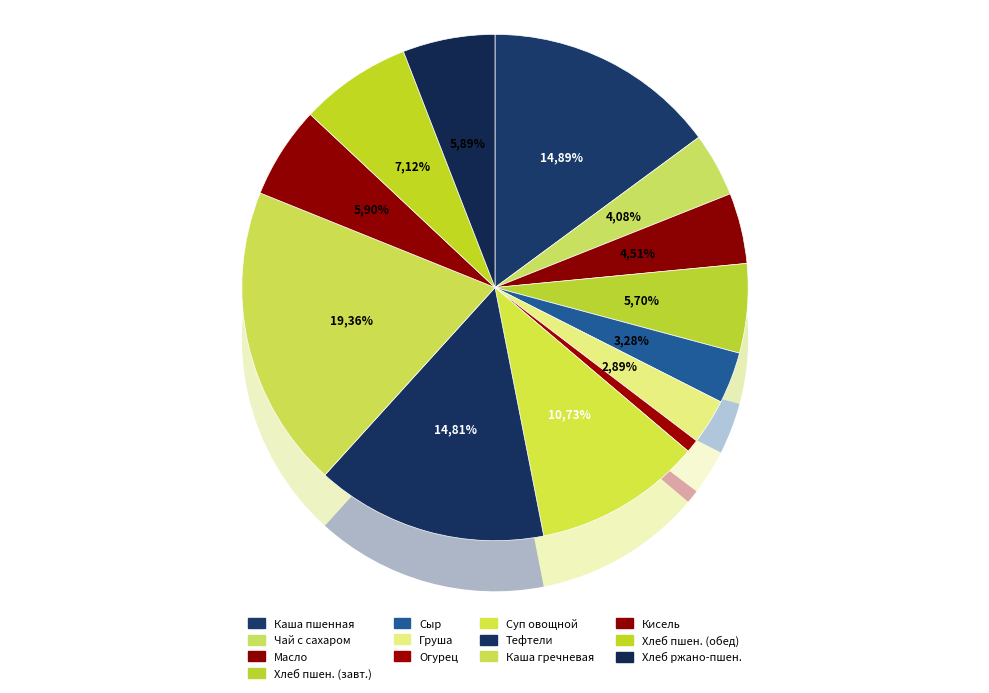

To the nearest percent, what is the average slice percentage?

8%